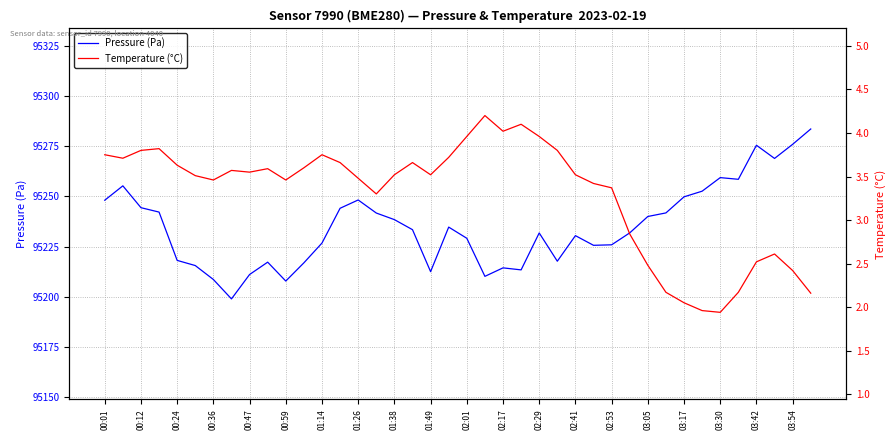

What is the sum of all Temperature (°C) values?

131.7